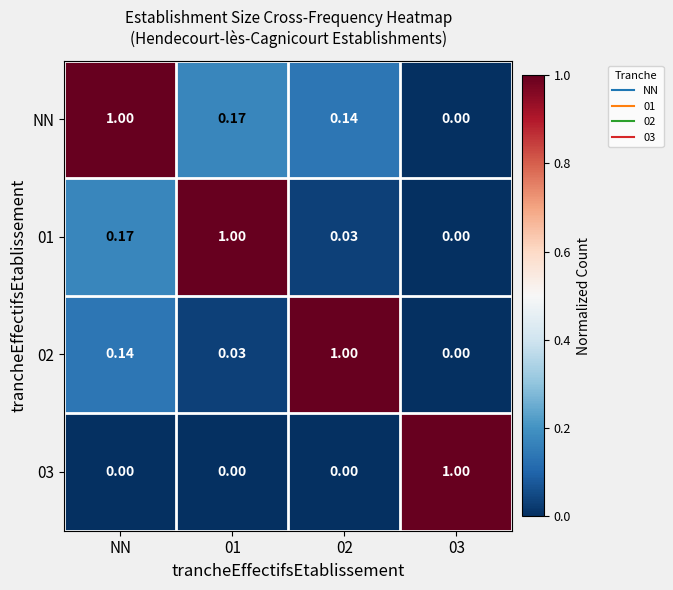

At which category is the sum across all series the highest?

NN